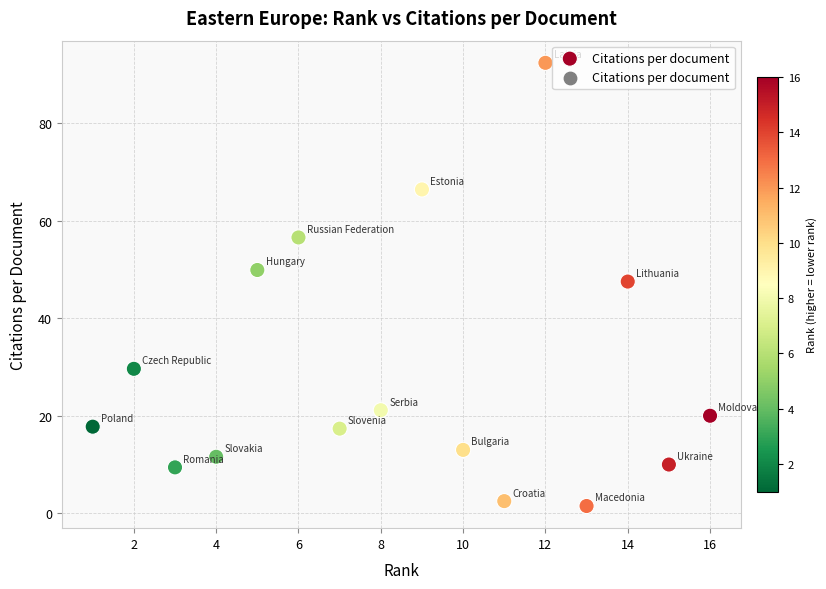

What is the range of X values (max minus min)?

15.0